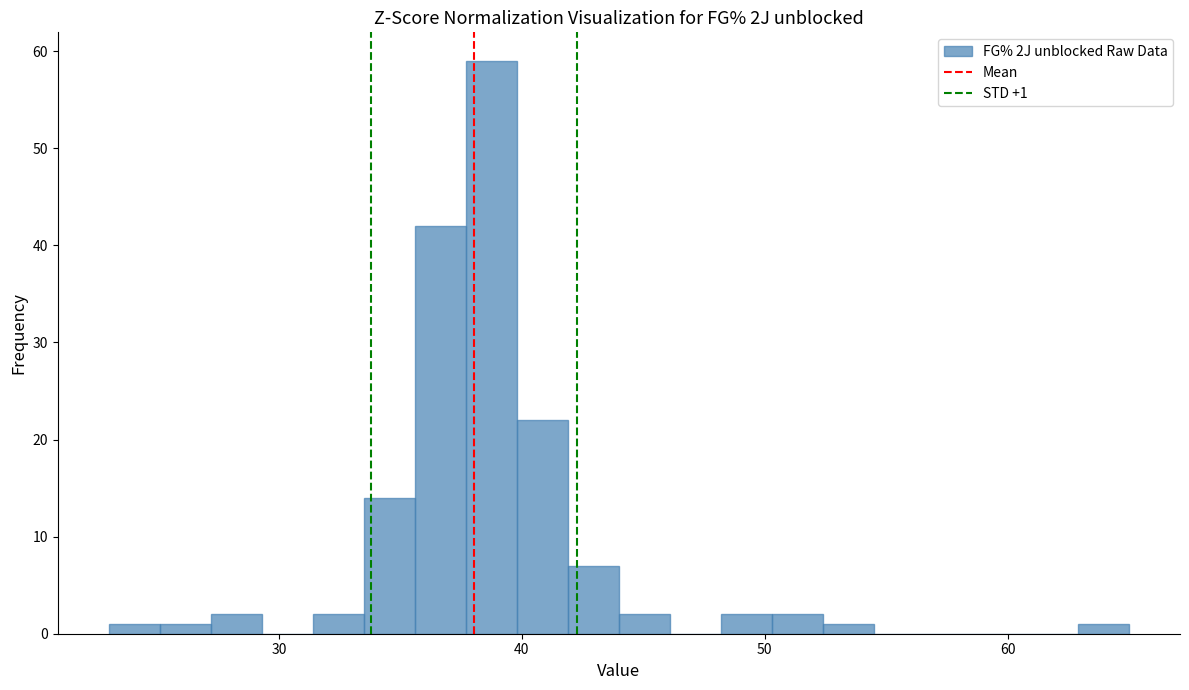

Around what value on the x-axis is the tallest bar? Give the approximate position of its centre, as read against the axis.

39